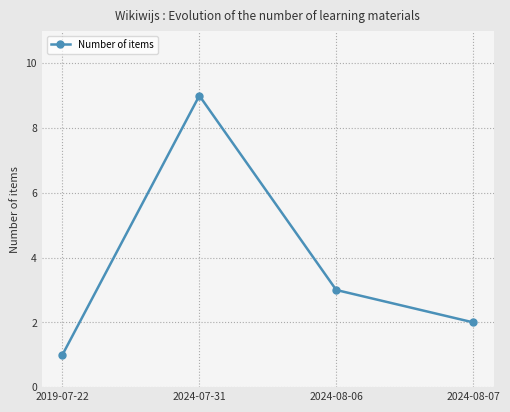

What is the sum of the values at 2019-07-22 and 2024-08-06?

4